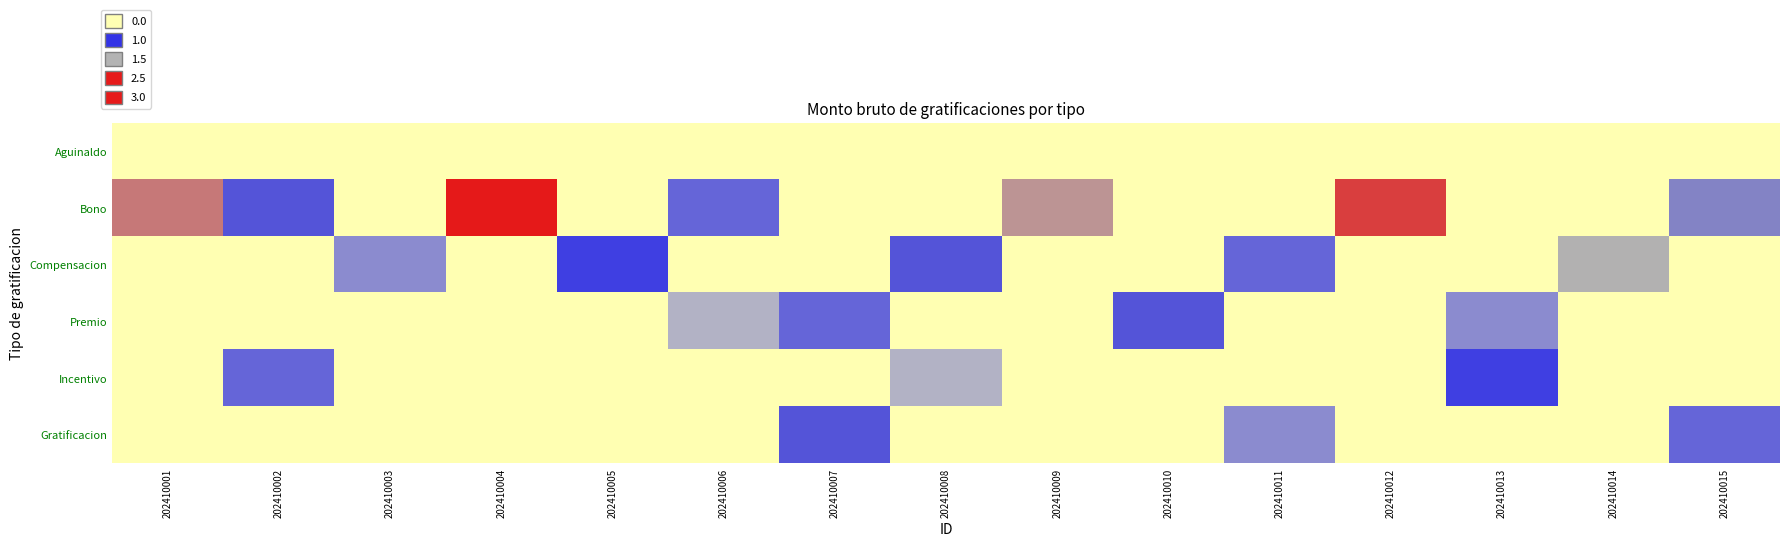

Between 202410012 and 202410007, which is larger?

202410012